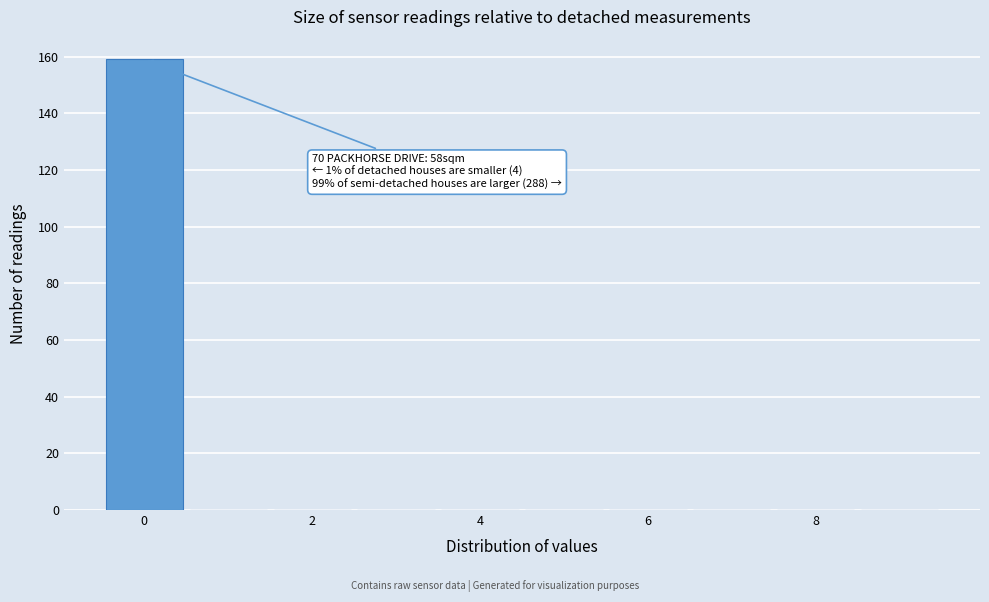

Which range on the x-axis has the tallest bar?

-0.5 to 0.5